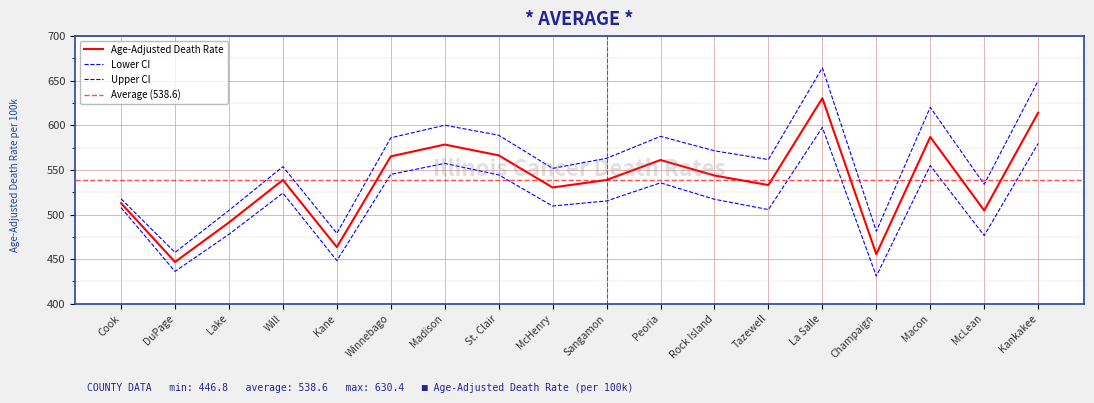

What is the lowest value of the Upper CI series?

457.5